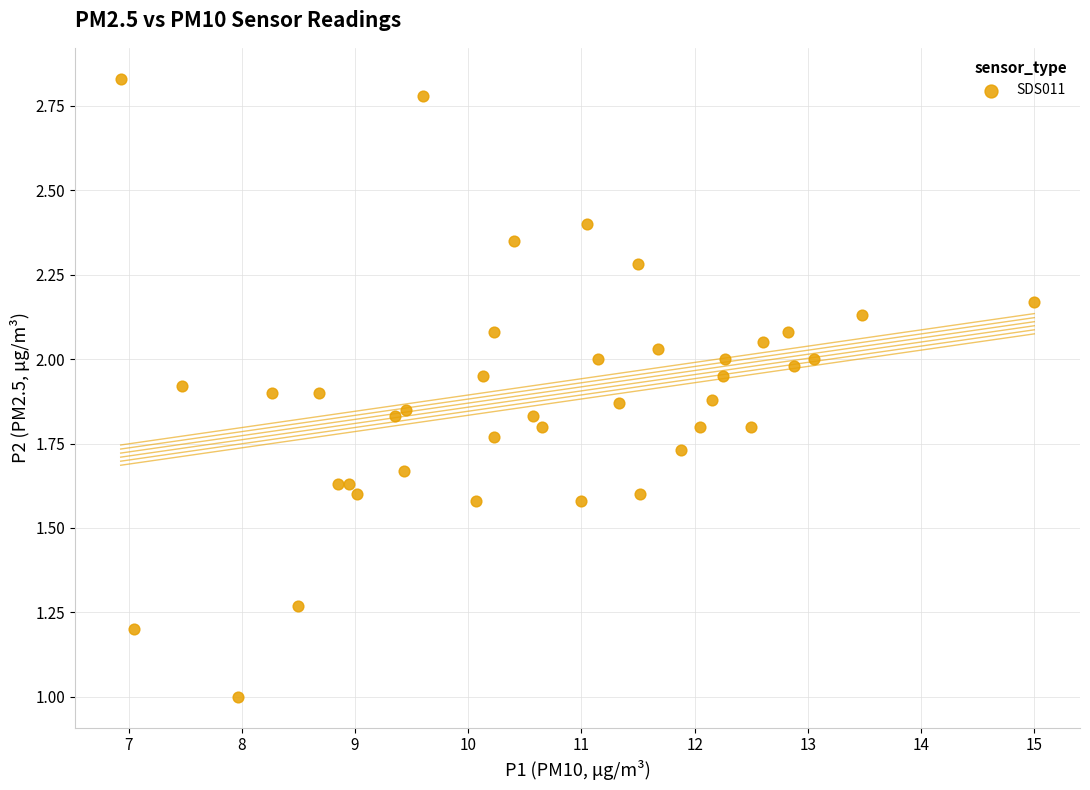

What is the range of X values (max minus min)?

8.1